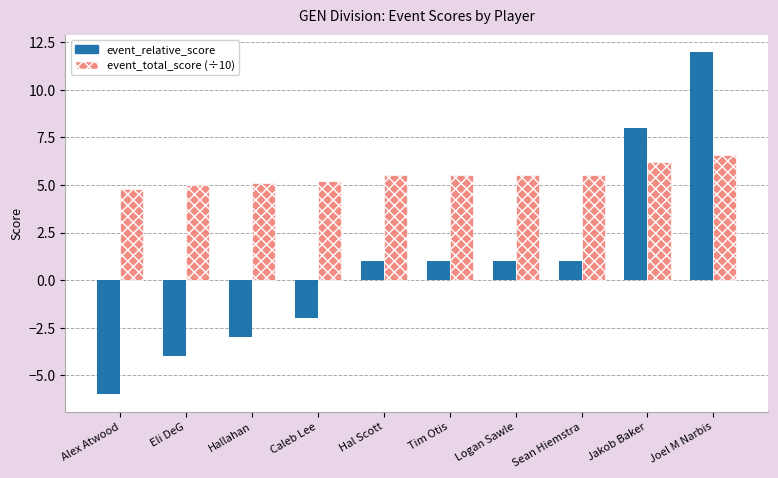

What is the label of the 7th bar from the right?

Caleb Lee